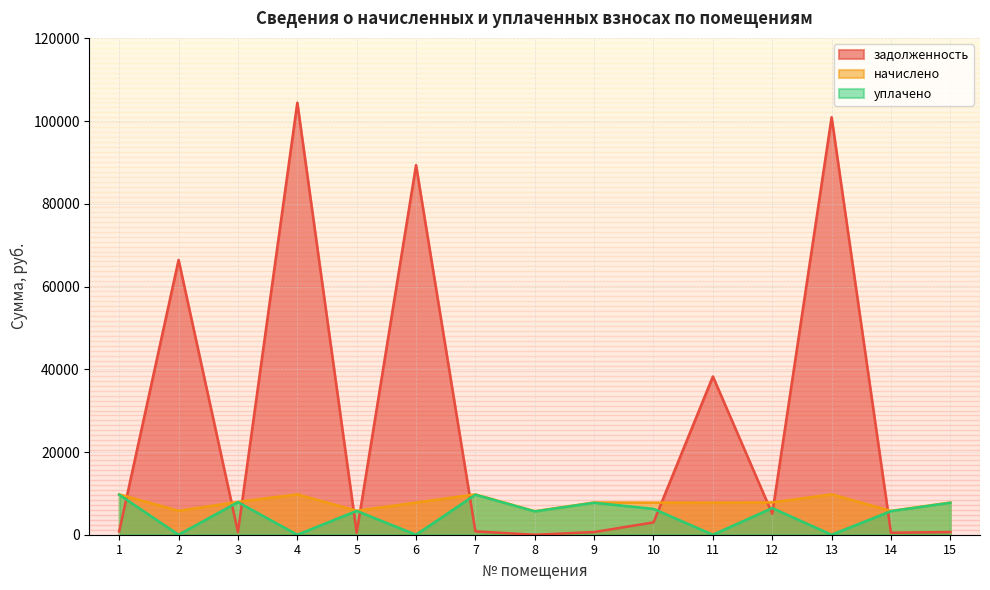

Where does the задолженность series first go above 813?

1